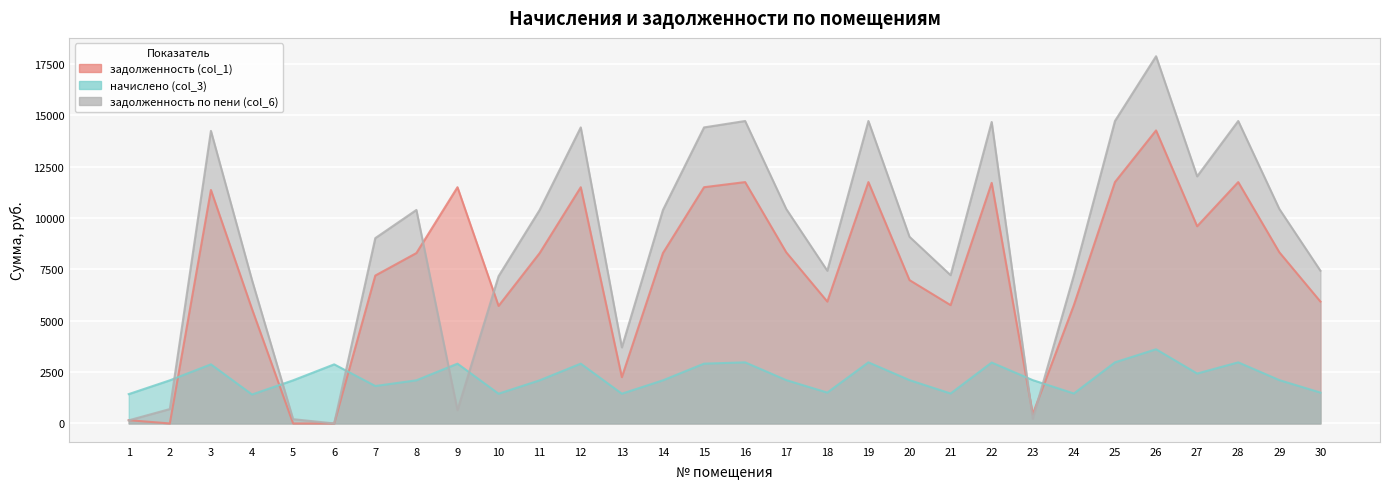

How many interior local peaks does the задолженность (col_1) series have?

8